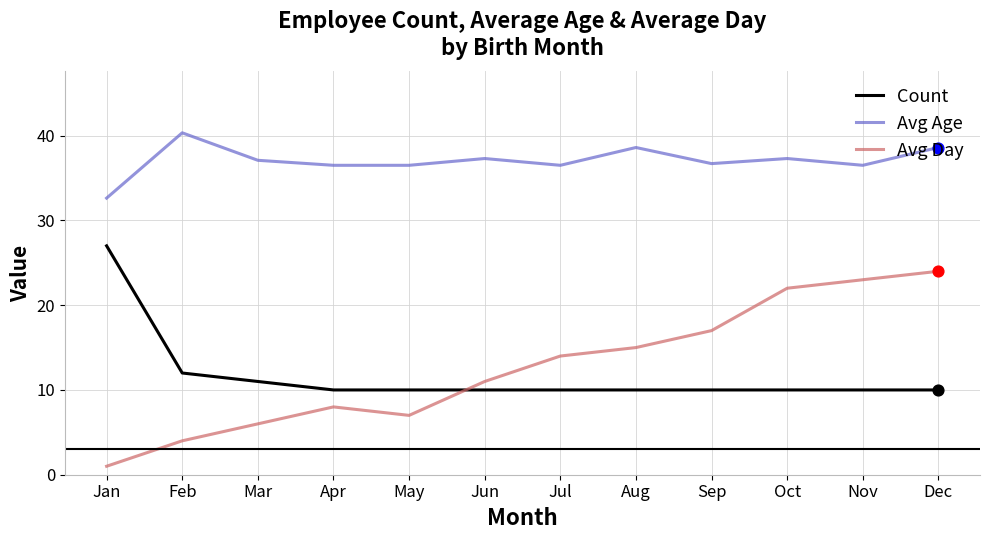

At which category is the sum across all series the highest?

Dec